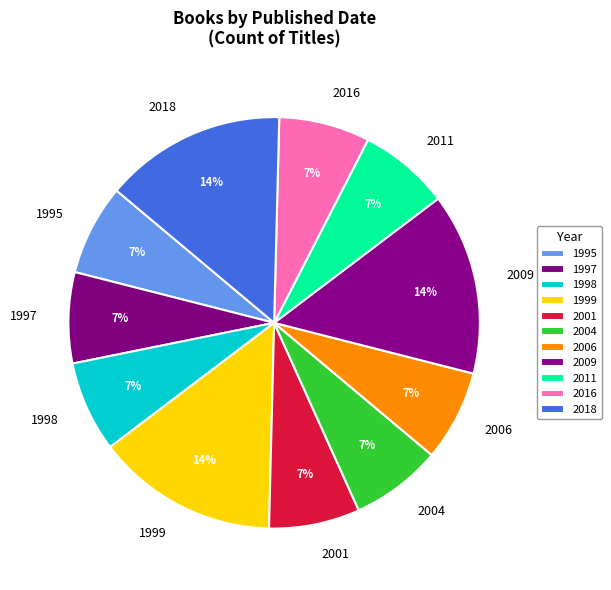

How many segments does this pie chart have?

11